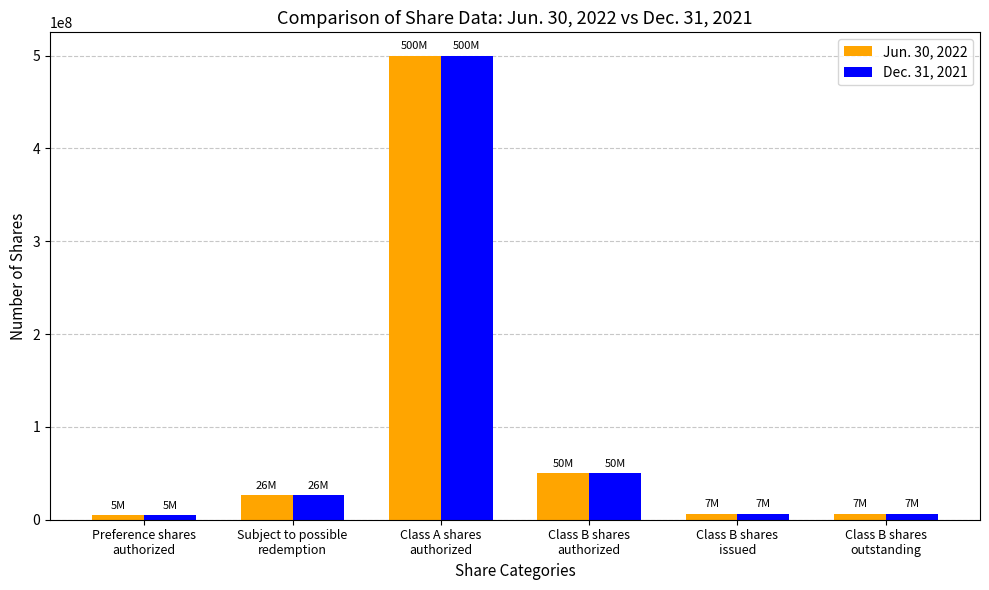

What are all the series names shown in the legend?

Jun. 30, 2022, Dec. 31, 2021